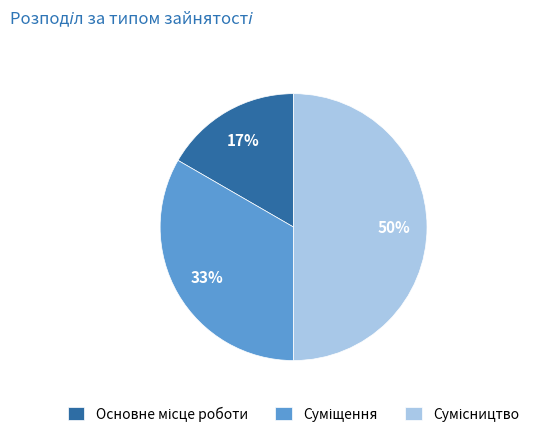

To the nearest percent, what is the difference between the largest and smallest slice percentages?

33%